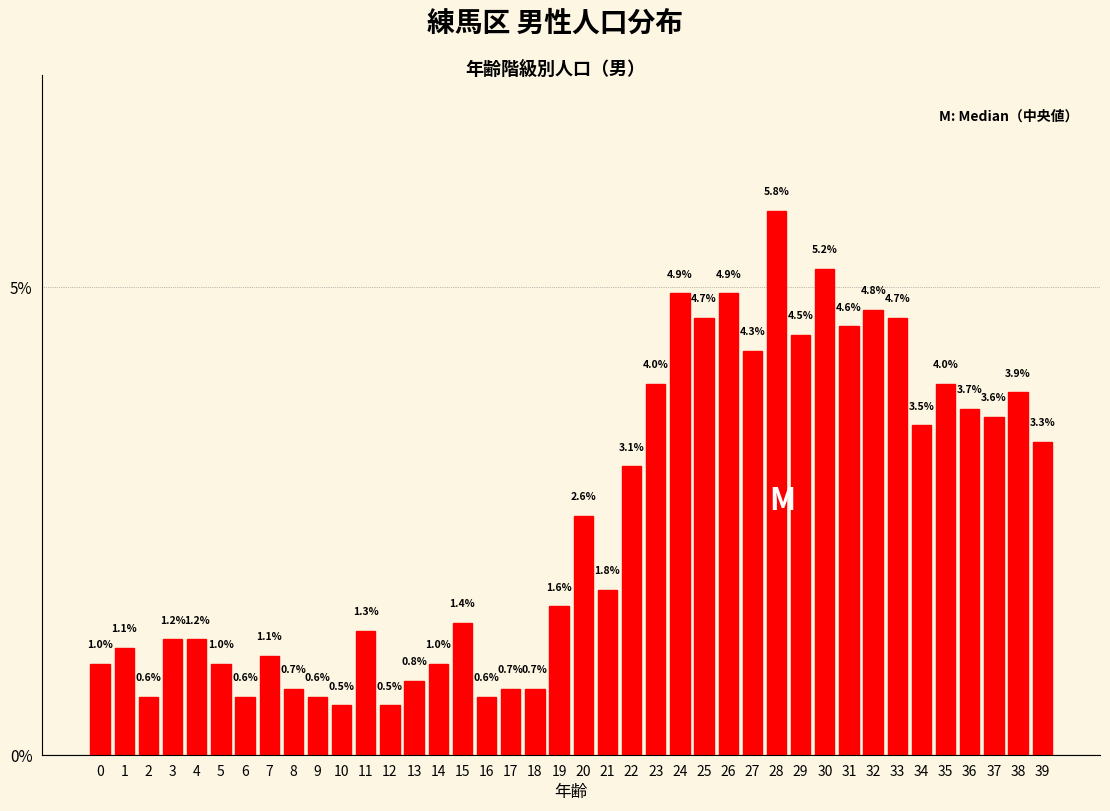

Does the chart contain any negative values?

No